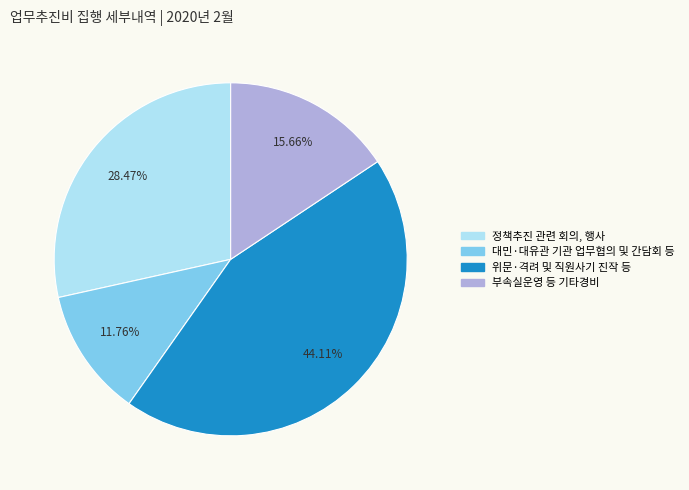

Is there a majority slice in this chart?

No